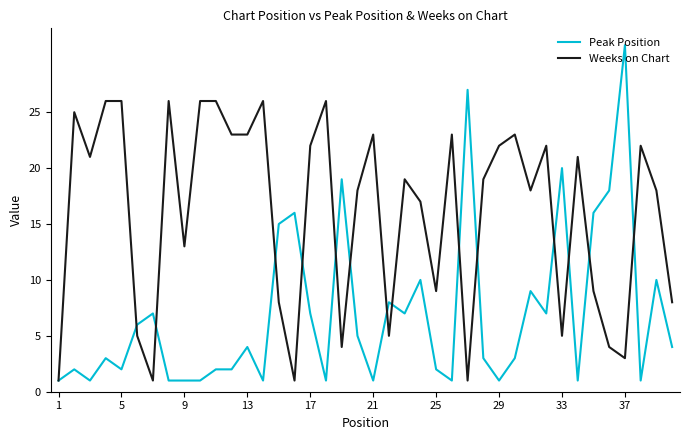

True or false: Weeks on Chart and Peak Position intersect in this chart.

True